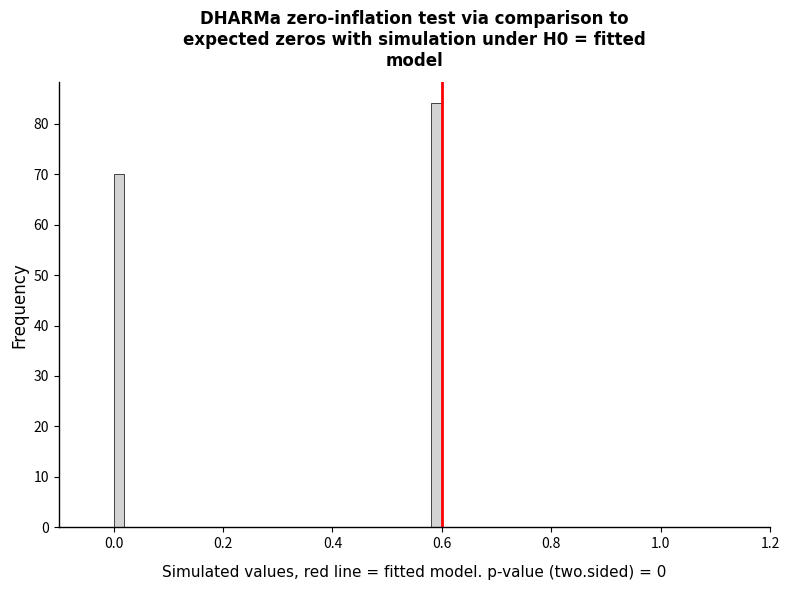

Read against the x-axis, roughly where is the centre of the tallest bar?

0.60